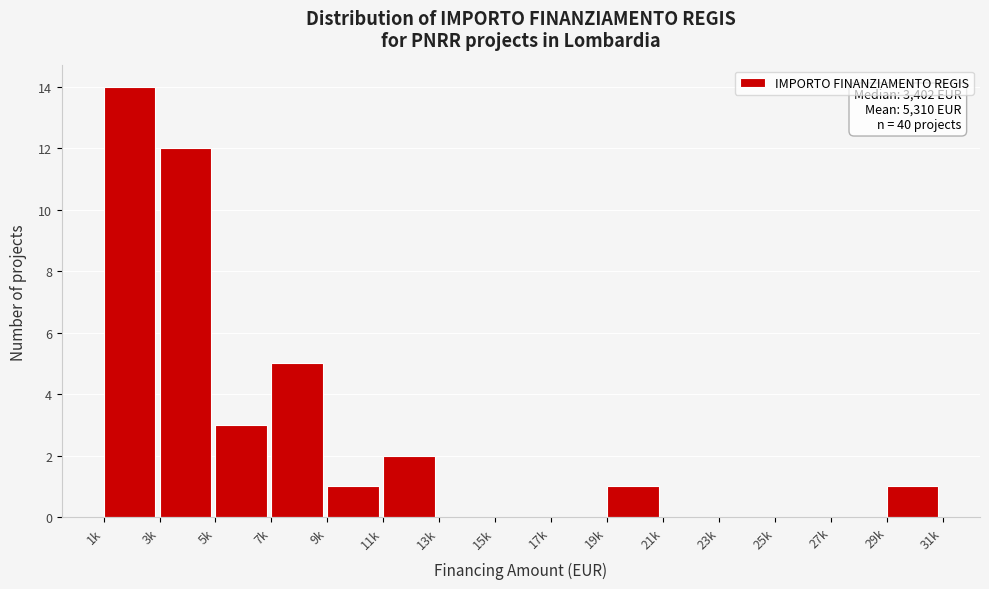

Reading left to right, extract all data points from this chart.

1k=14	3k=12	5k=3	7k=5	9k=1	11k=2	13k=0	15k=0	17k=0	19k=1	21k=0	23k=0	25k=0	27k=0	29k=1